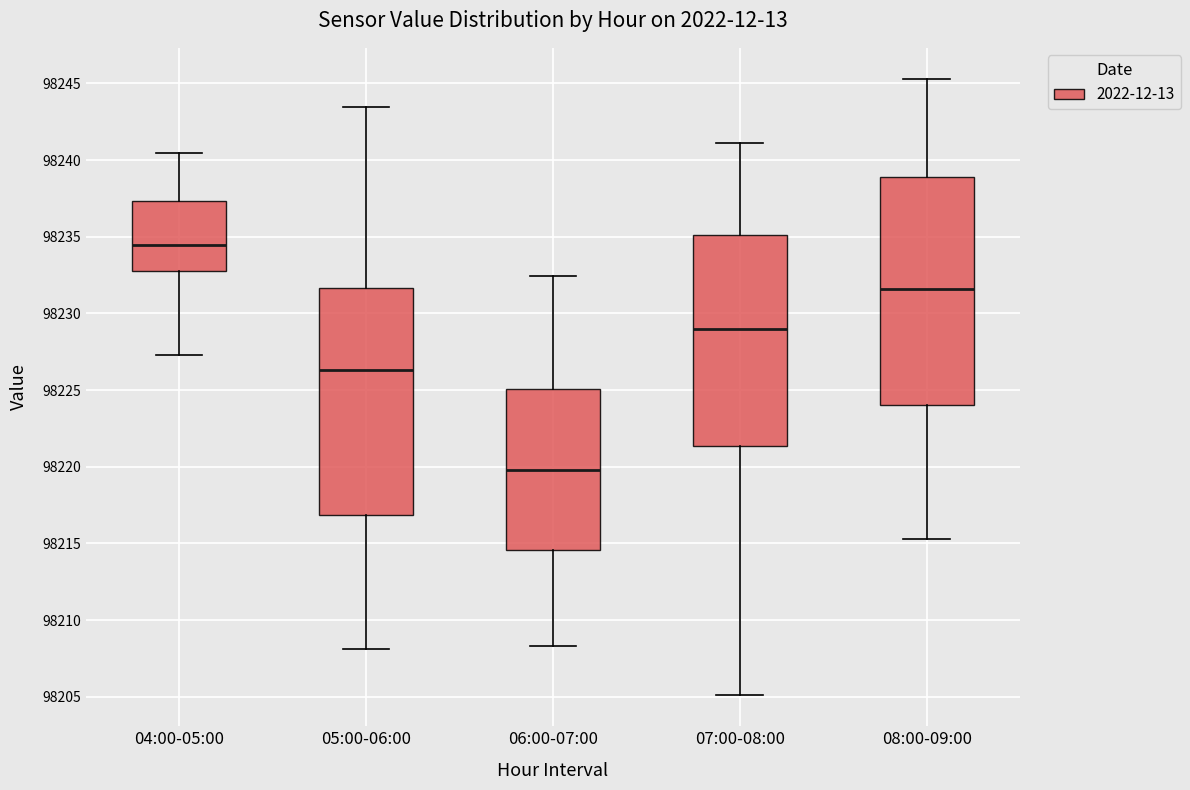

Where does the median line of the box for 08:00-09:00 sit on the y-axis? The values are not printed on the chart, so give them approximately, as read against the axis.

98231.5